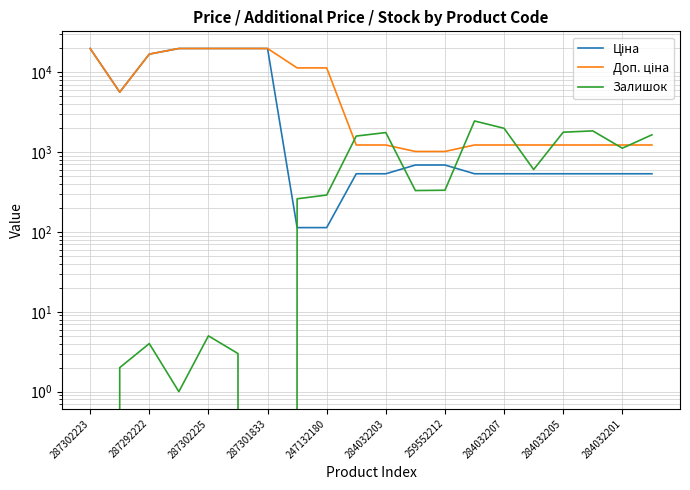

What is the spread (max minus min) of values at 11?

687.8